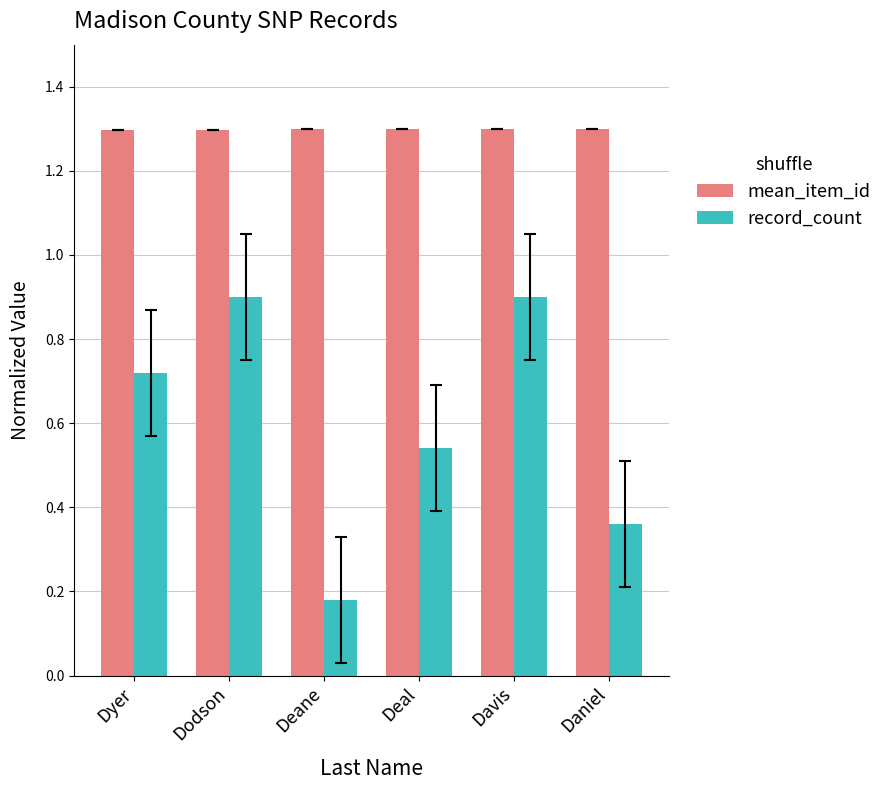

Rank the series by their average value, from lowest to highest.

record_count, mean_item_id